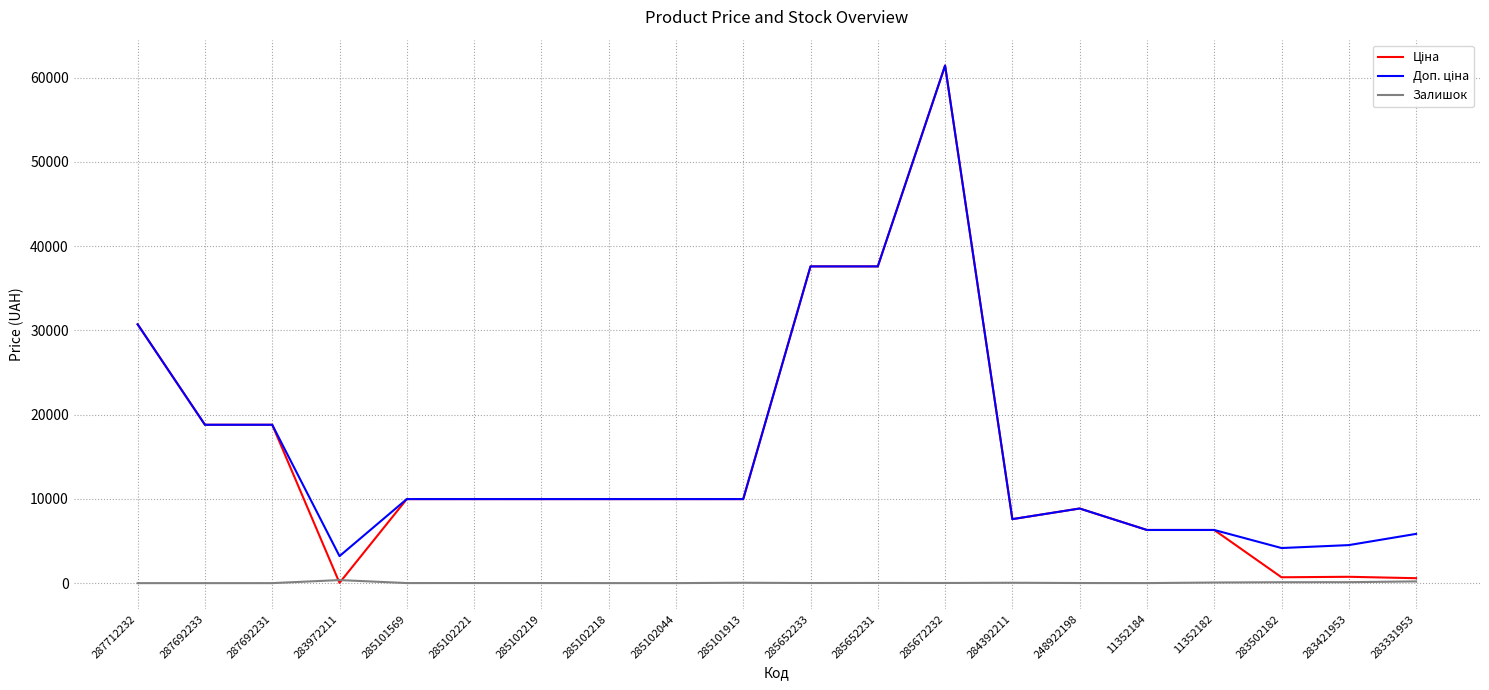

At which category is the sum across all series the highest?

285672232